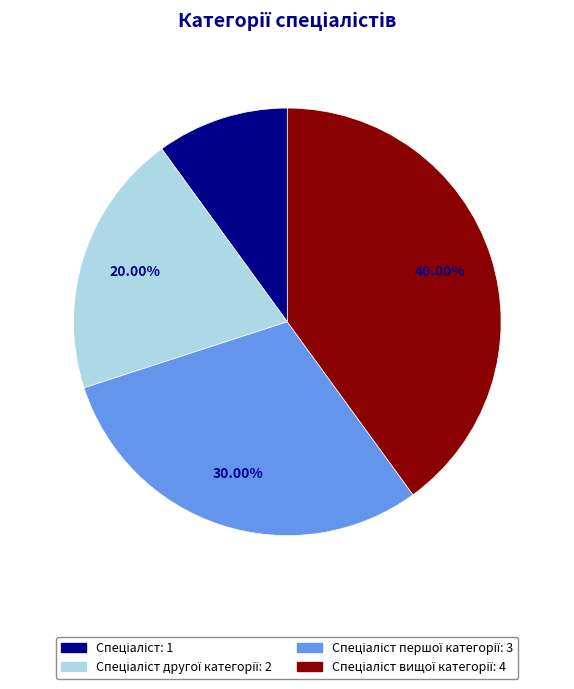

How many segments does this pie chart have?

4